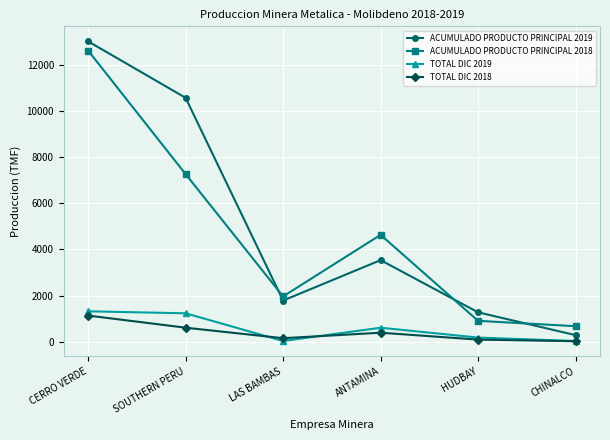

How many lines are shown in the chart?

4